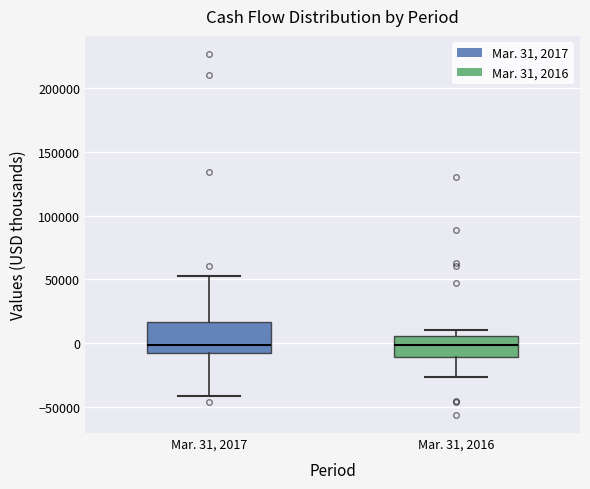

Where does the upper whisker of the box for Mar. 31, 2017 end on the y-axis? The values are not printed on the chart, so give them approximately, as read against the axis.

55000